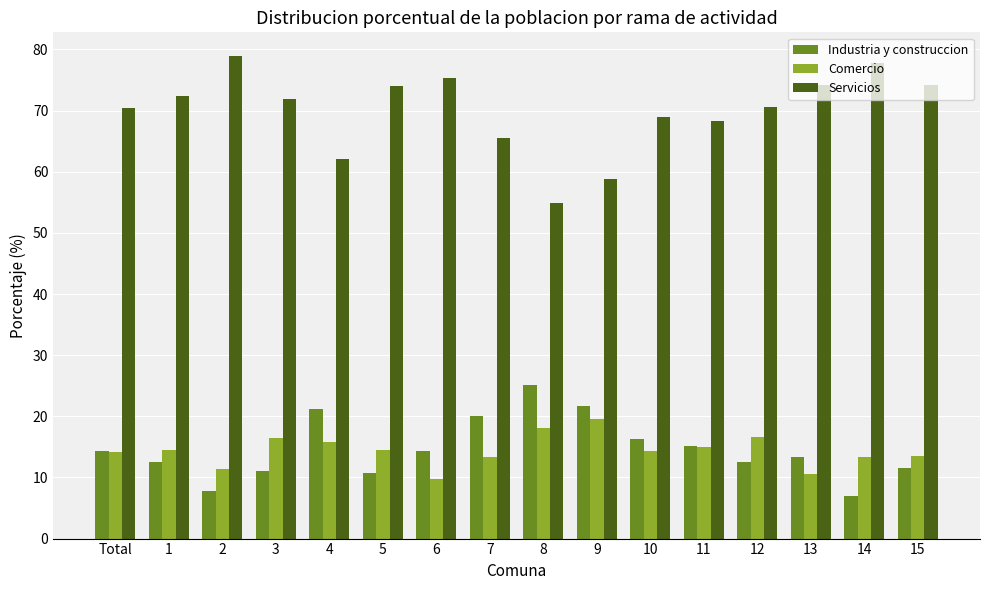

Rank the series by their maximum value, from lowest to highest.

Comercio, Industria y construccion, Servicios